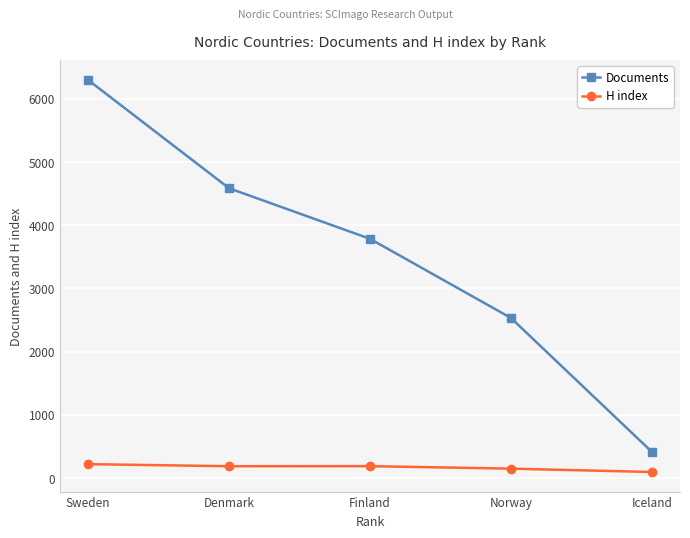

Rank the series at Sweden from lowest to highest value.

H index, Documents